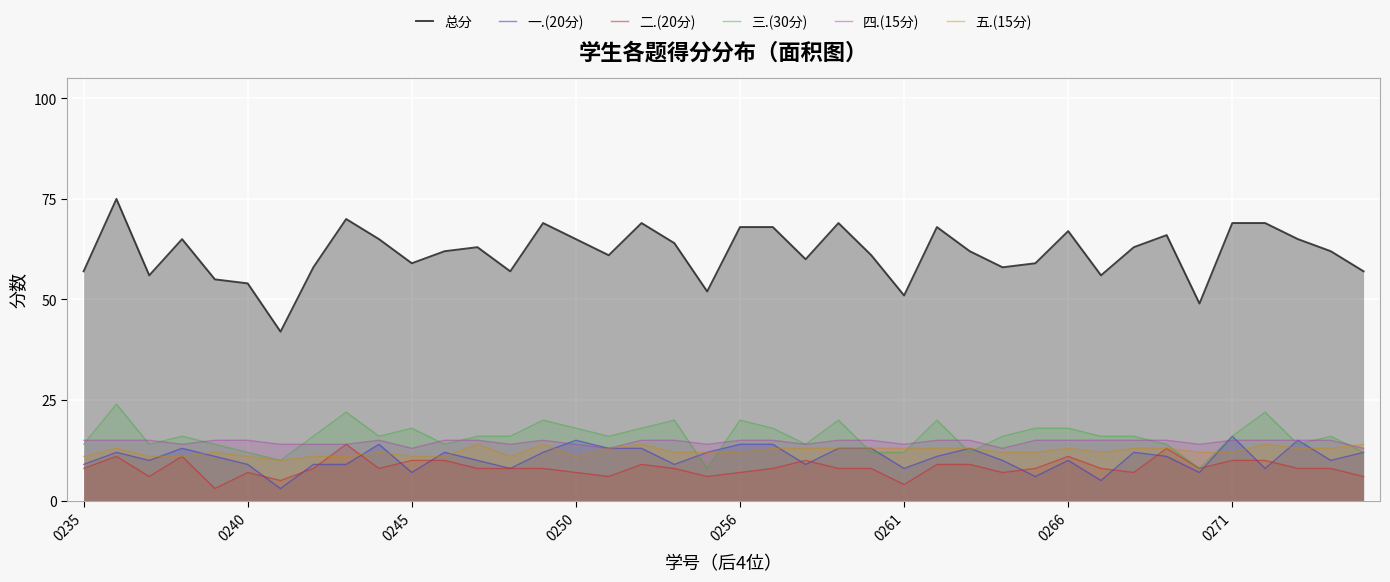

Which series has the widest spread of values?

总分